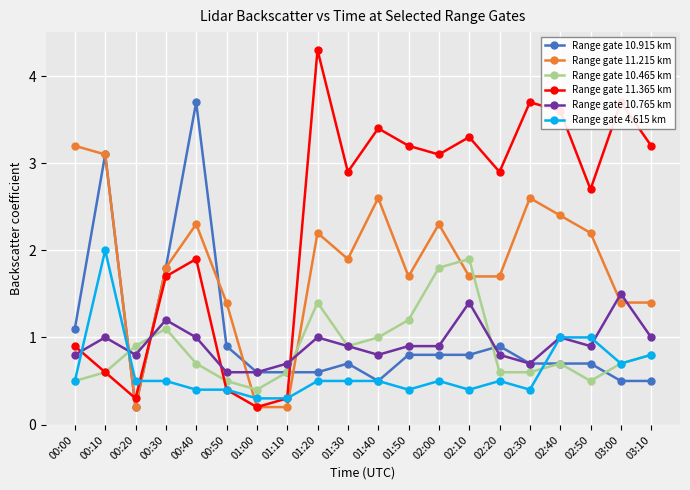

Reading left to right, list all the values displayed in this chart.

Range gate 10.915 km: 1.1	3.1	0.2	1.8	3.7	0.9	0.6	0.6	0.6	0.7	0.5	0.8	0.8	0.8	0.9	0.7	0.7	0.7	0.5	0.5
Range gate 11.215 km: 3.2	3.1	0.2	1.8	2.3	1.4	0.2	0.2	2.2	1.9	2.6	1.7	2.3	1.7	1.7	2.6	2.4	2.2	1.4	1.4
Range gate 10.465 km: 0.5	0.6	0.9	1.1	0.7	0.5	0.4	0.6	1.4	0.9	1.0	1.2	1.8	1.9	0.6	0.6	0.7	0.5	0.7	0.8
Range gate 11.365 km: 0.9	0.6	0.3	1.7	1.9	0.4	0.2	0.3	4.3	2.9	3.4	3.2	3.1	3.3	2.9	3.7	3.6	2.7	3.7	3.2
Range gate 10.765 km: 0.8	1.0	0.8	1.2	1.0	0.6	0.6	0.7	1.0	0.9	0.8	0.9	0.9	1.4	0.8	0.7	1.0	0.9	1.5	1.0
Range gate 4.615 km: 0.5	2.0	0.5	0.5	0.4	0.4	0.3	0.3	0.5	0.5	0.5	0.4	0.5	0.4	0.5	0.4	1.0	1.0	0.7	0.8